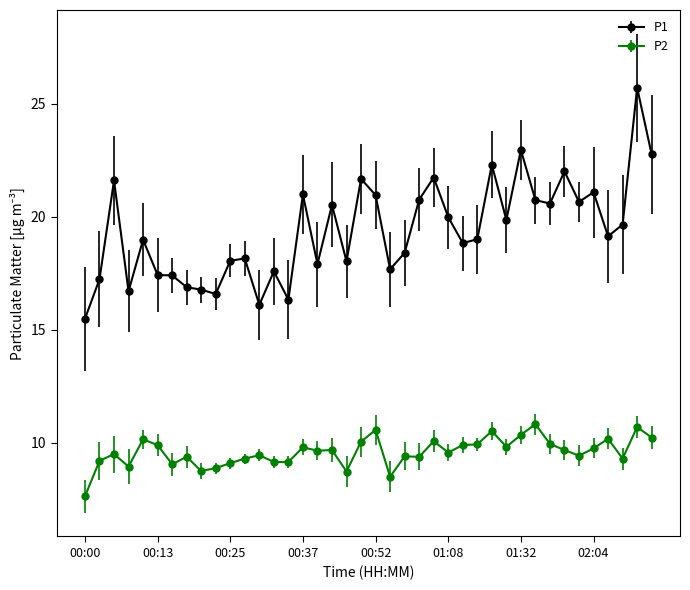

Count the number of data series in this chart.

2